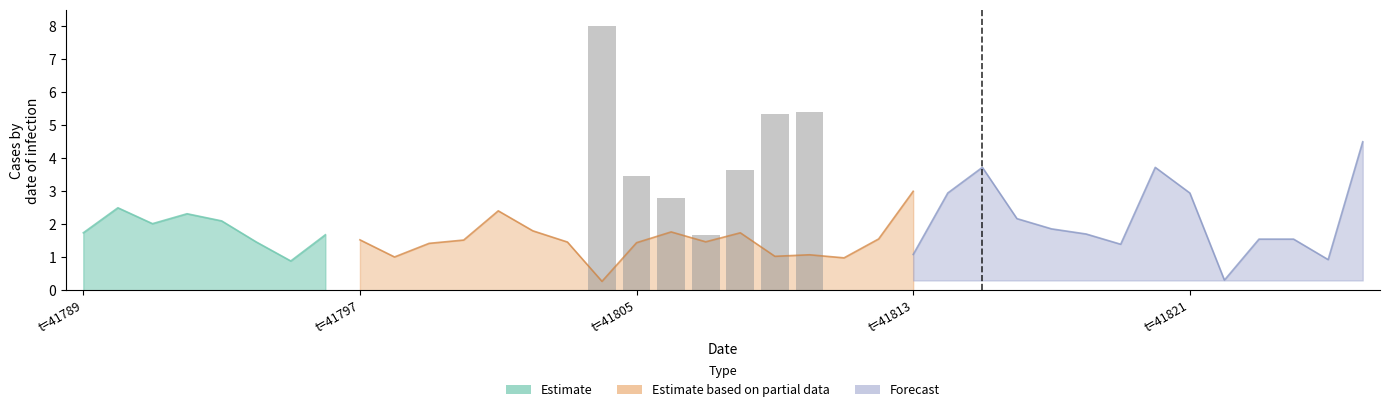

What is the difference between the second highest and second lowest values?

2.6